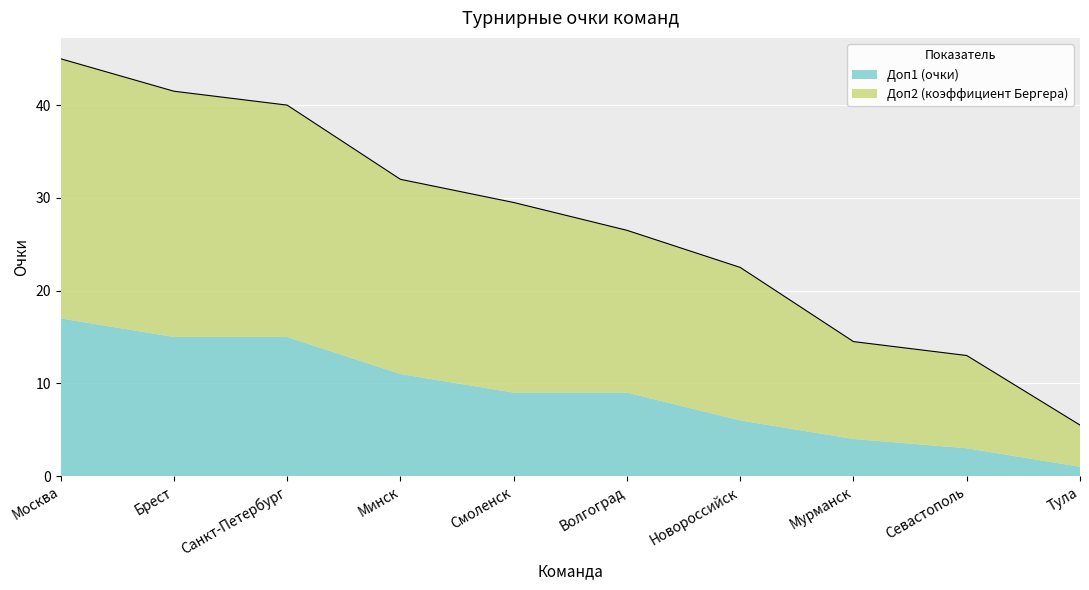

Reading left to right, what are all the values shown in this chart?

45.0	41.5	40.0	32.0	29.5	26.5	22.5	14.5	13.0	5.5